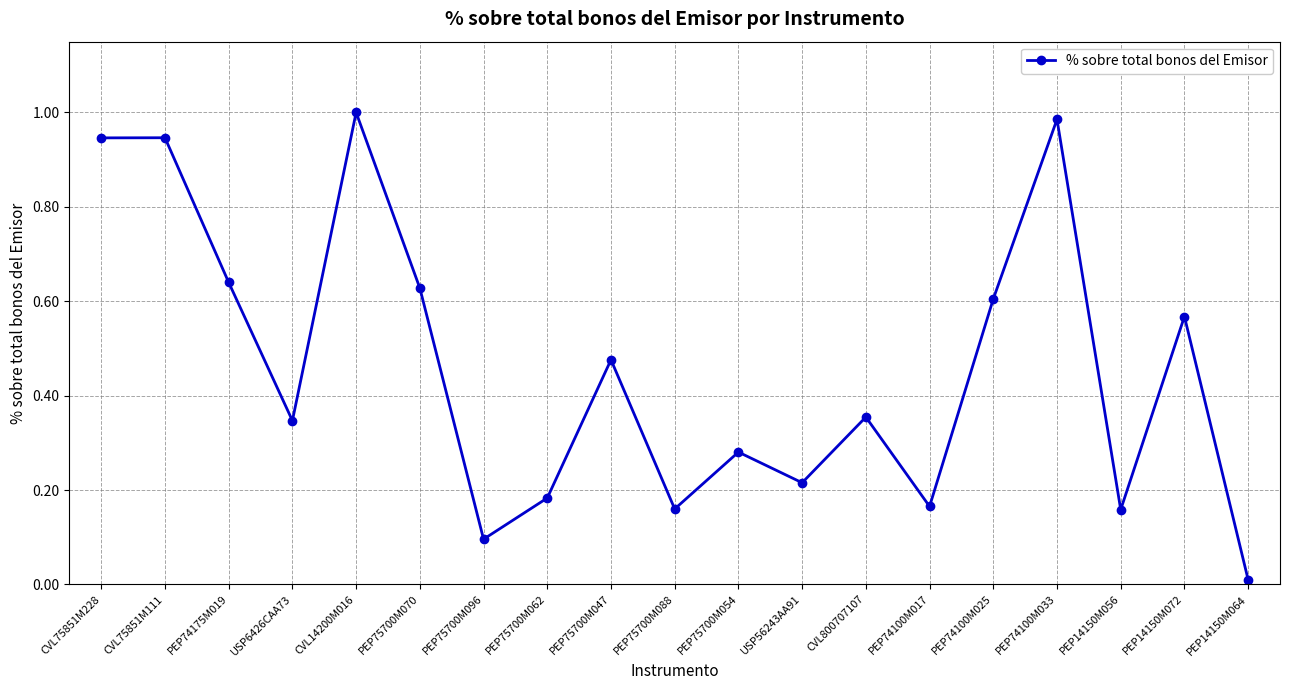

What is the label of the 18th point from the left?

PEP14150M072